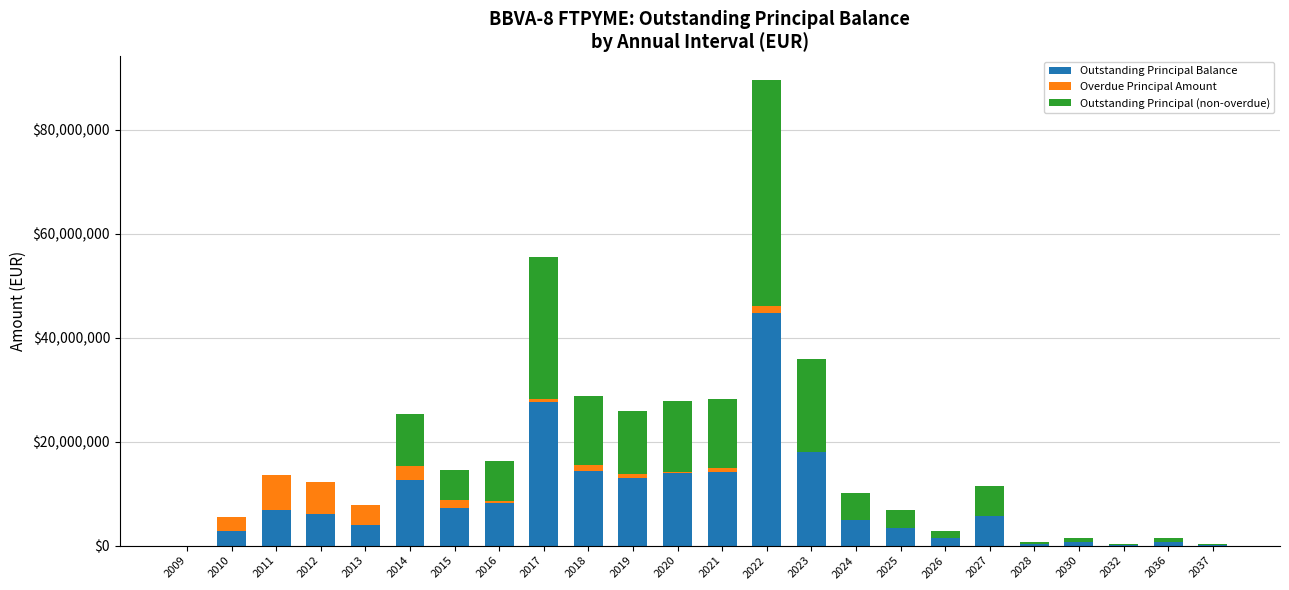

Are the bars grouped side by side (vs. stacked)?

No